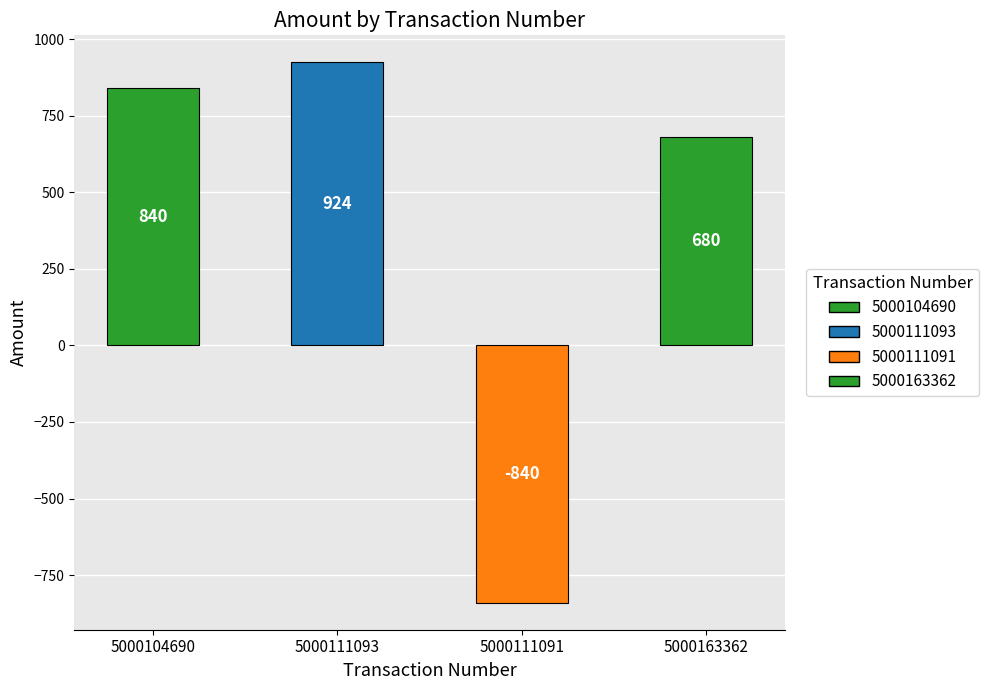

Between 5000111091 and 5000163362, which is larger?

5000163362